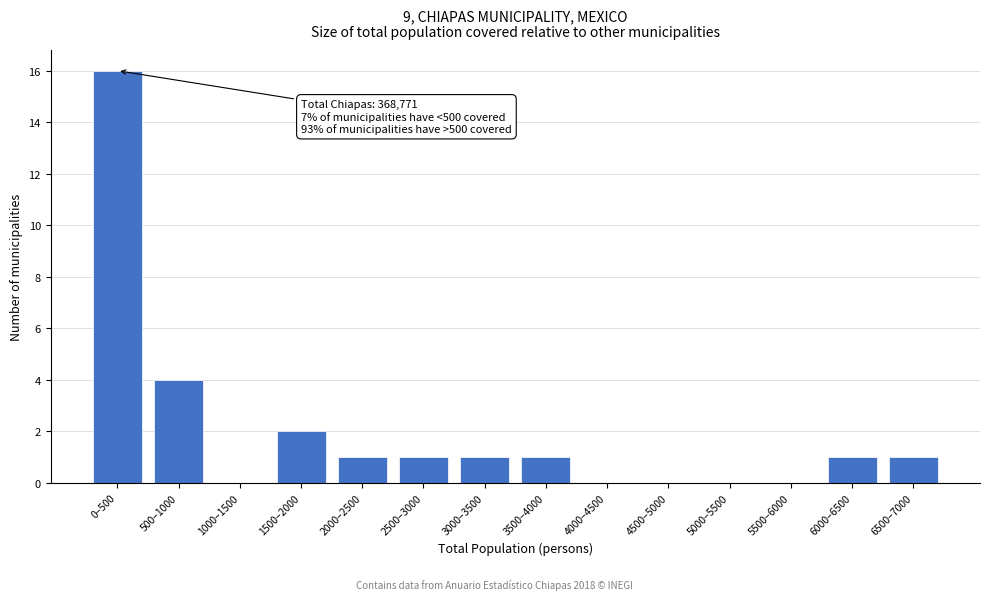

Reading left to right, what are all the values shown in this chart?

0–500=16	500–1000=4	1000–1500=0	1500–2000=2	2000–2500=1	2500–3000=1	3000–3500=1	3500–4000=1	4000–4500=0	4500–5000=0	5000–5500=0	5500–6000=0	6000–6500=1	6500–7000=1